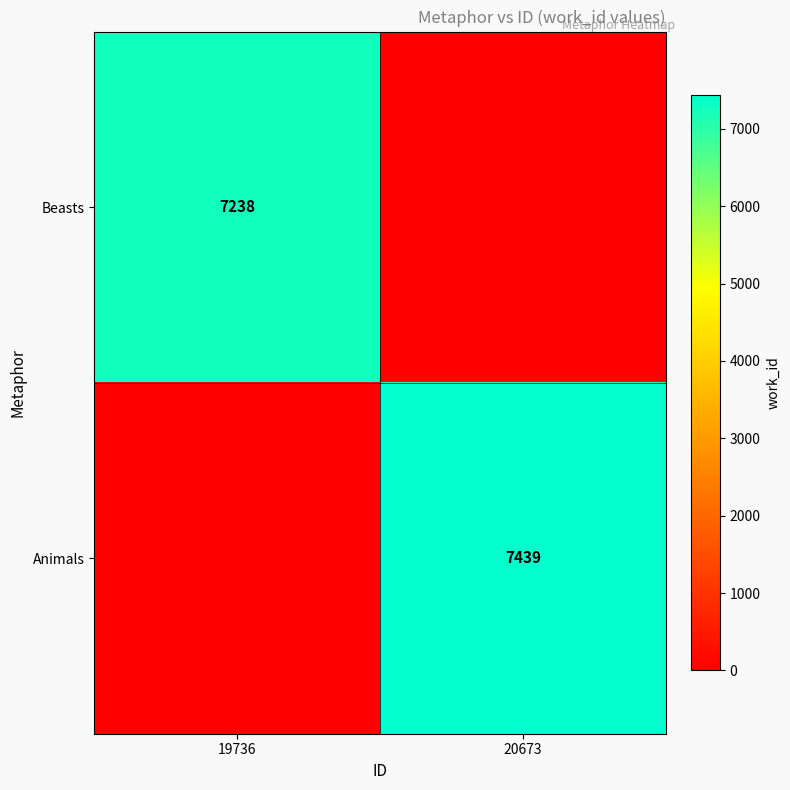

Is the value of Beasts at 19736 greater than the value of Animals at 20673?

No